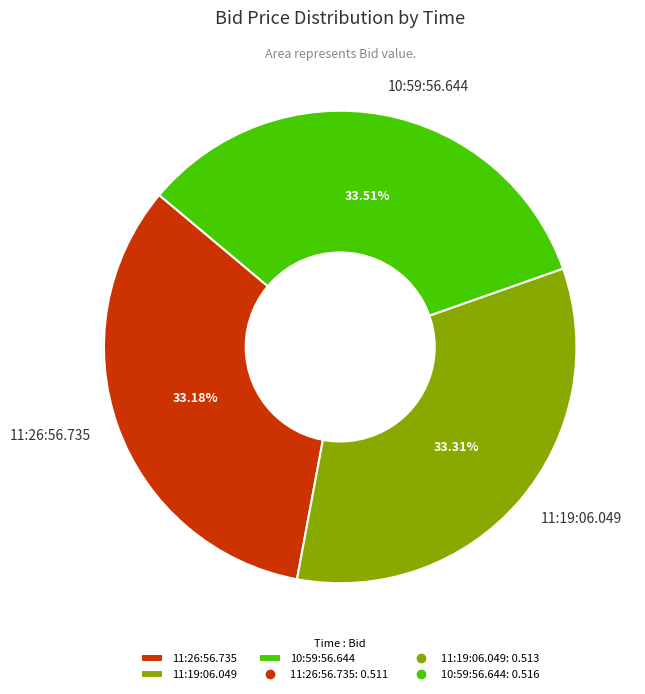

Is there any slice that represents more than half of the pie?

No